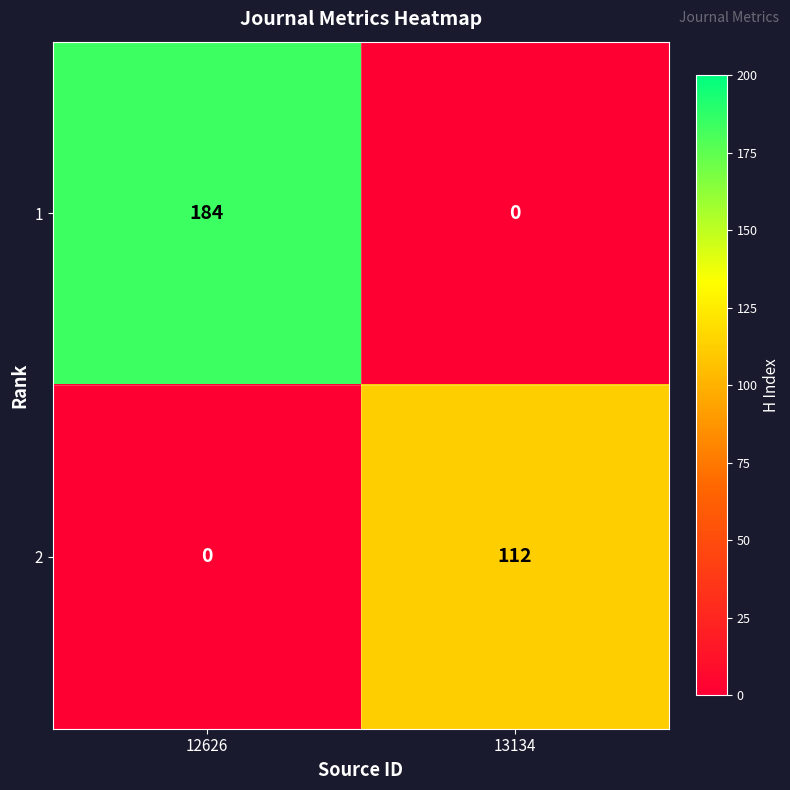

What is the average value of the 2 series?

56